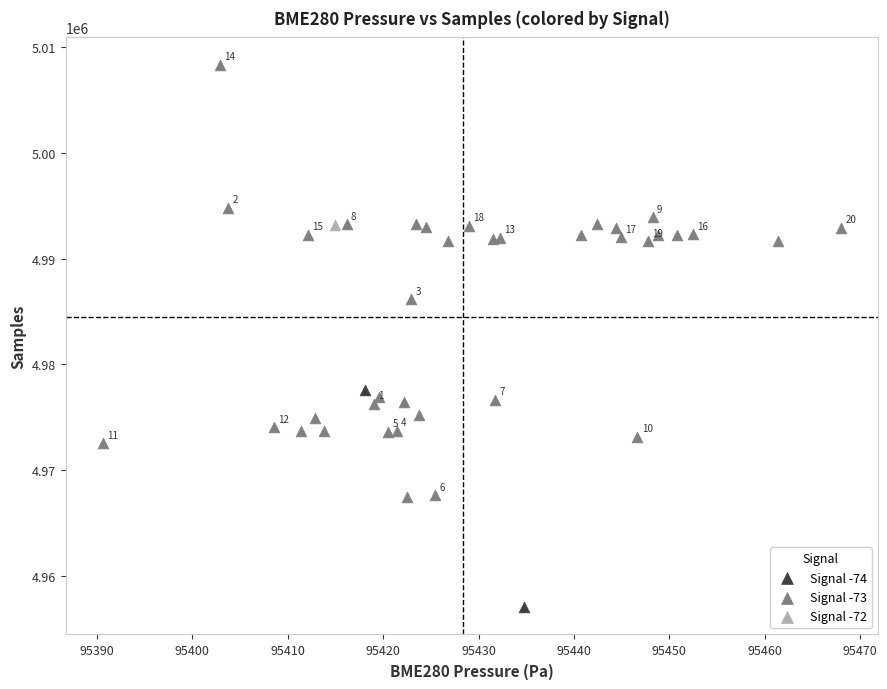

What are all the series names shown in the legend?

Signal -74, Signal -73, Signal -72